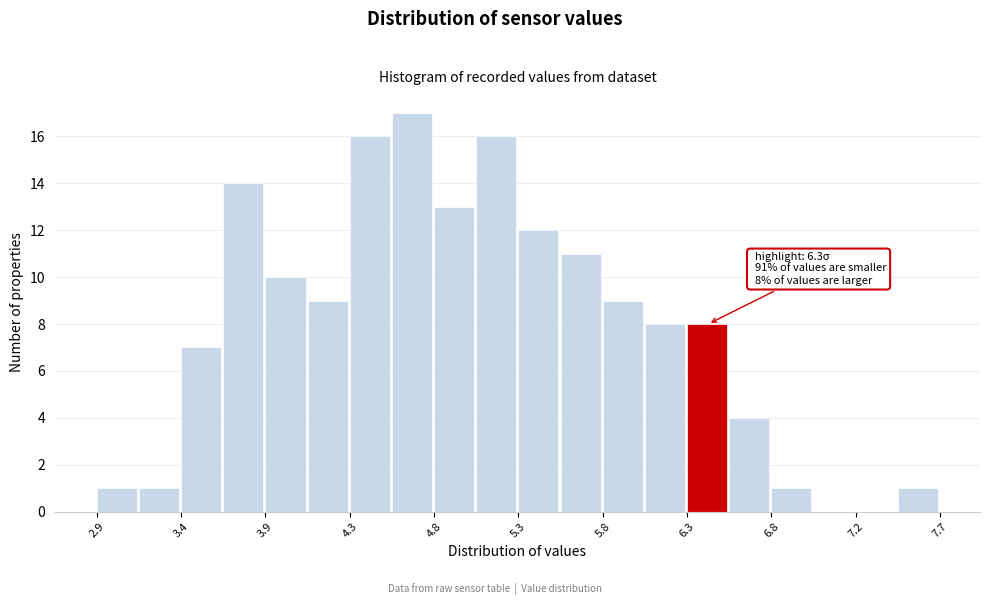

Over which range of the x-axis is the bar tallest?

4.60 to 4.85